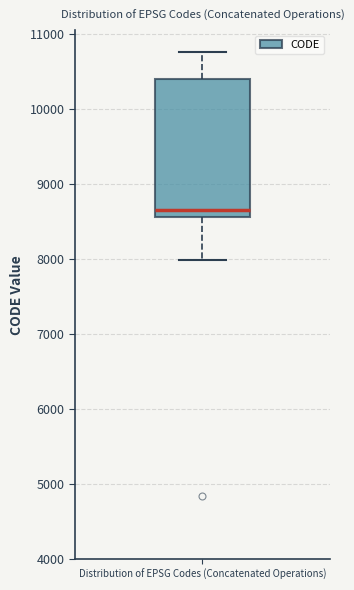

Where does the median line of the box for Distribution of EPSG Codes (Concatenated Operations) sit on the y-axis? The values are not printed on the chart, so give them approximately, as read against the axis.

8700